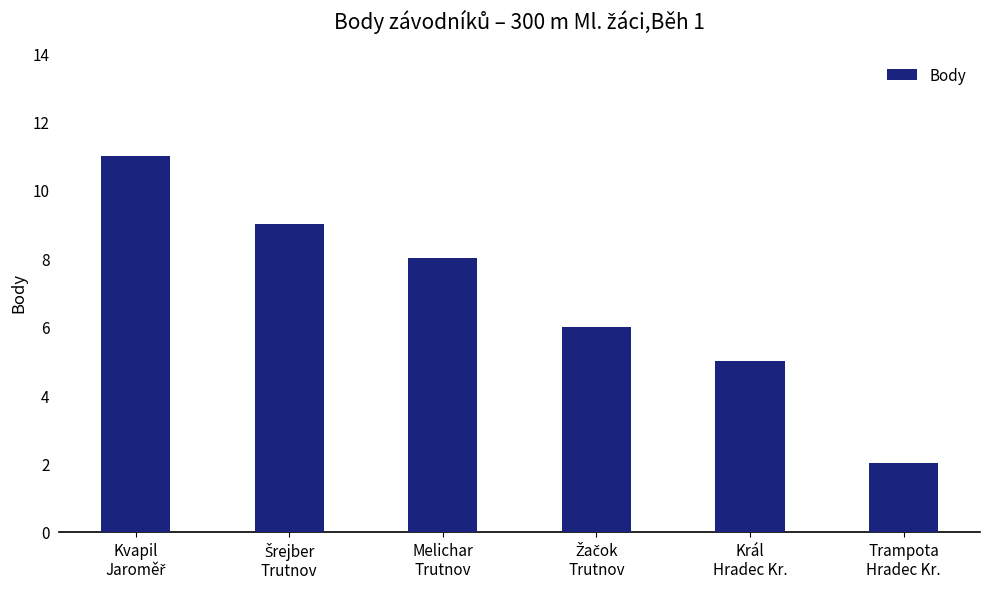

What is the sum of all values?

41